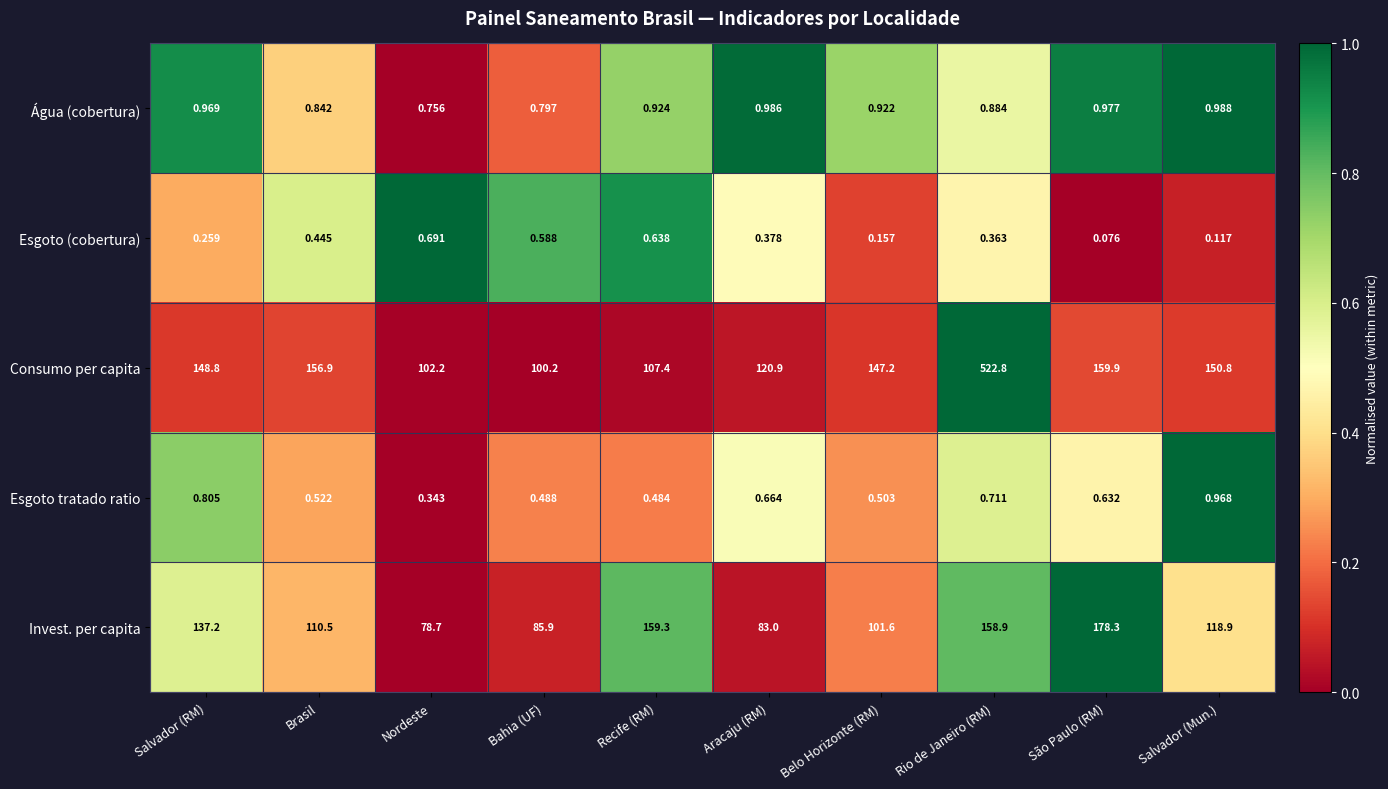

At which label is Esgoto tratado ratio closest to 0?

Nordeste